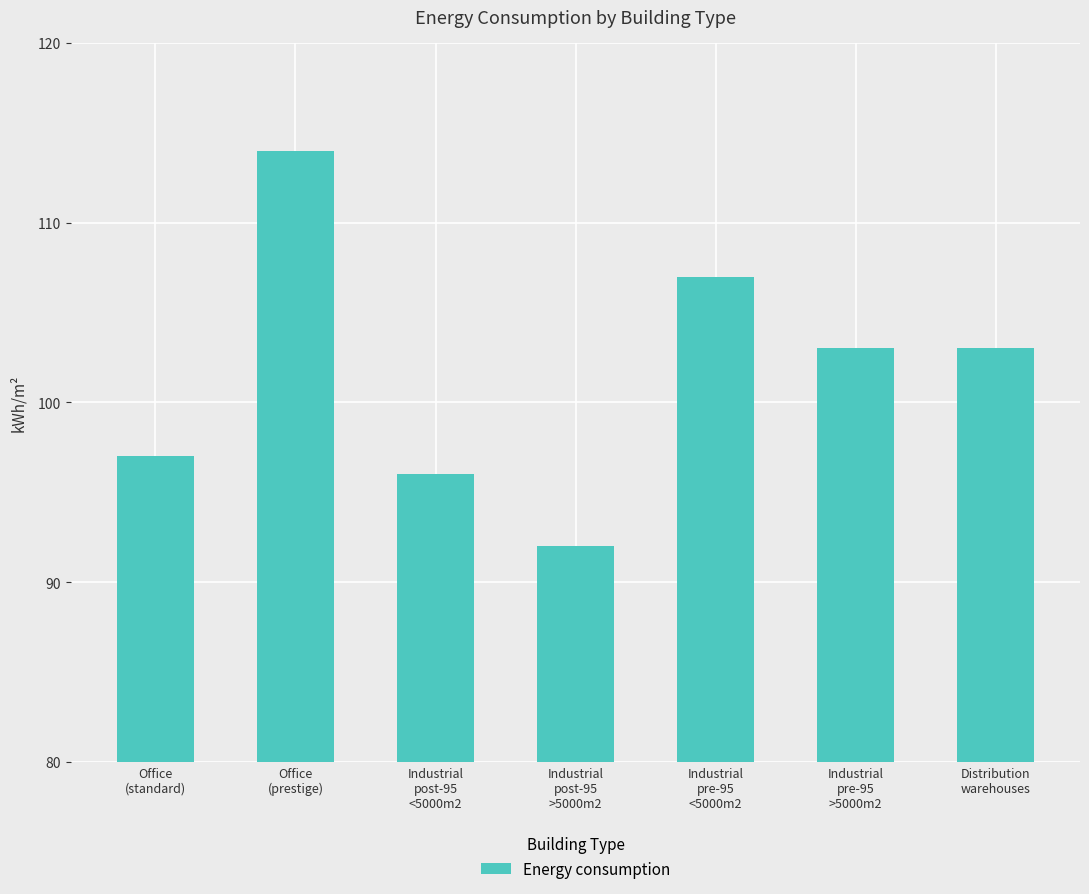

Approximately how many times larger is the value at Industrial
post-95
<5000m2 compared to Industrial
pre-95
>5000m2?

0.9